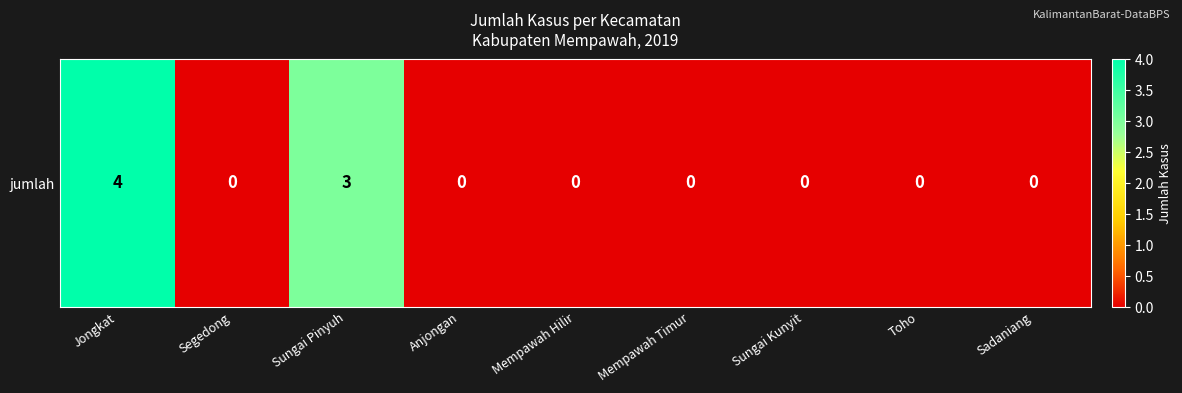

Reading right to left, what are all the values shown in this chart?

0	0	0	0	0	0	3	0	4